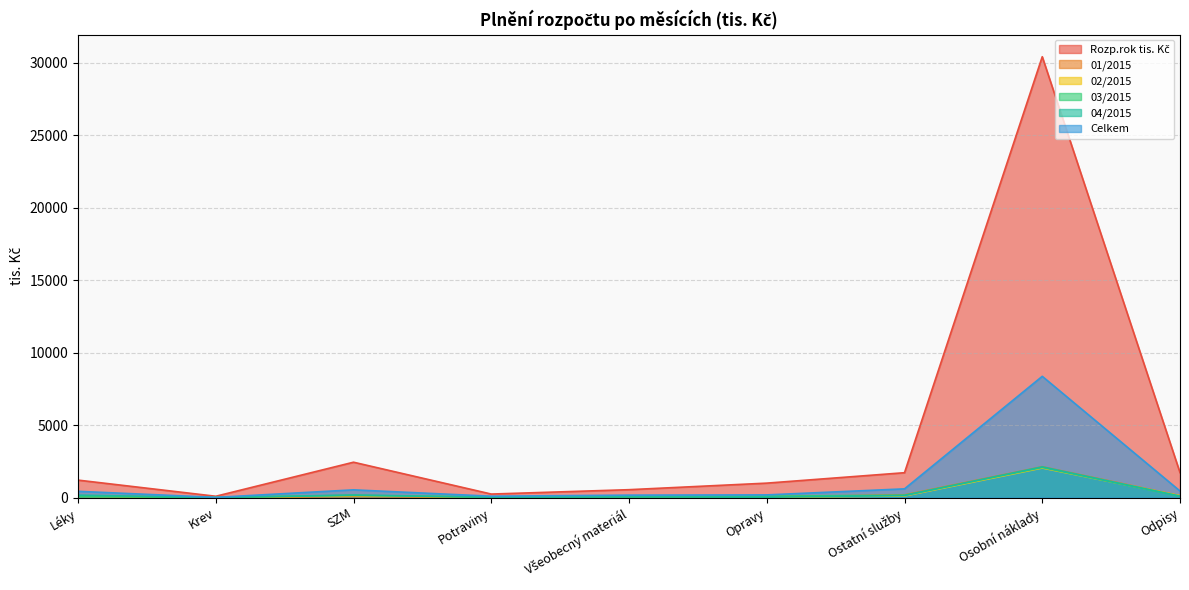

What position from the right is Odpisy?

1